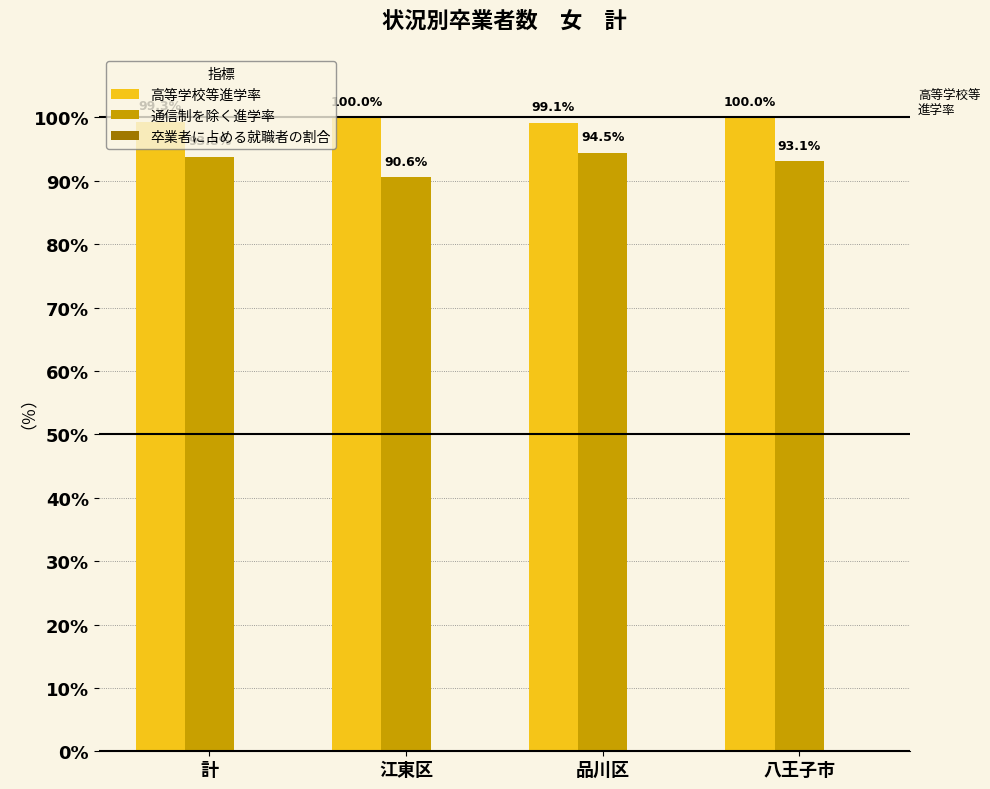

Which series has the widest spread of values?

通信制を除く進学率